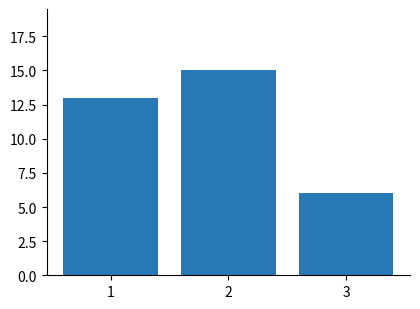

Rank the categories by value from highest to lowest.

2, 1, 3